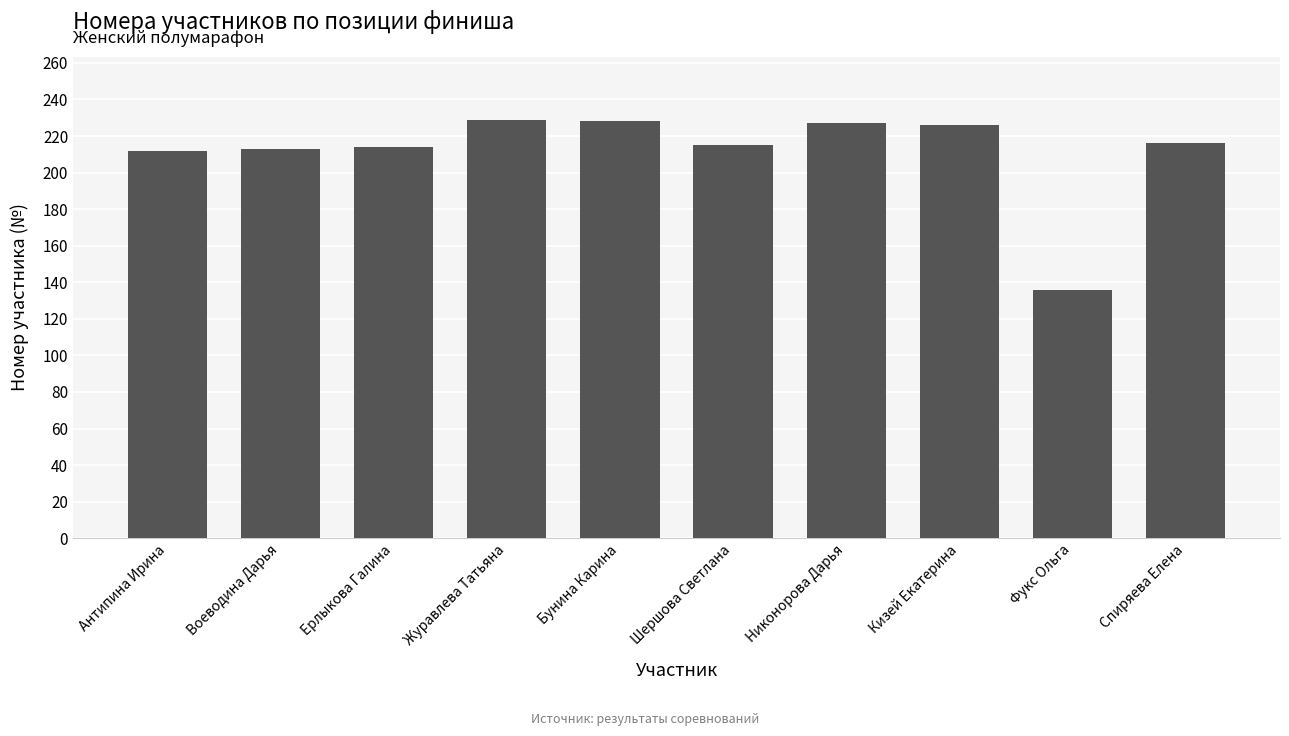

The chart shows a value of 348 at Ерлыкова Галина. True or false?

False